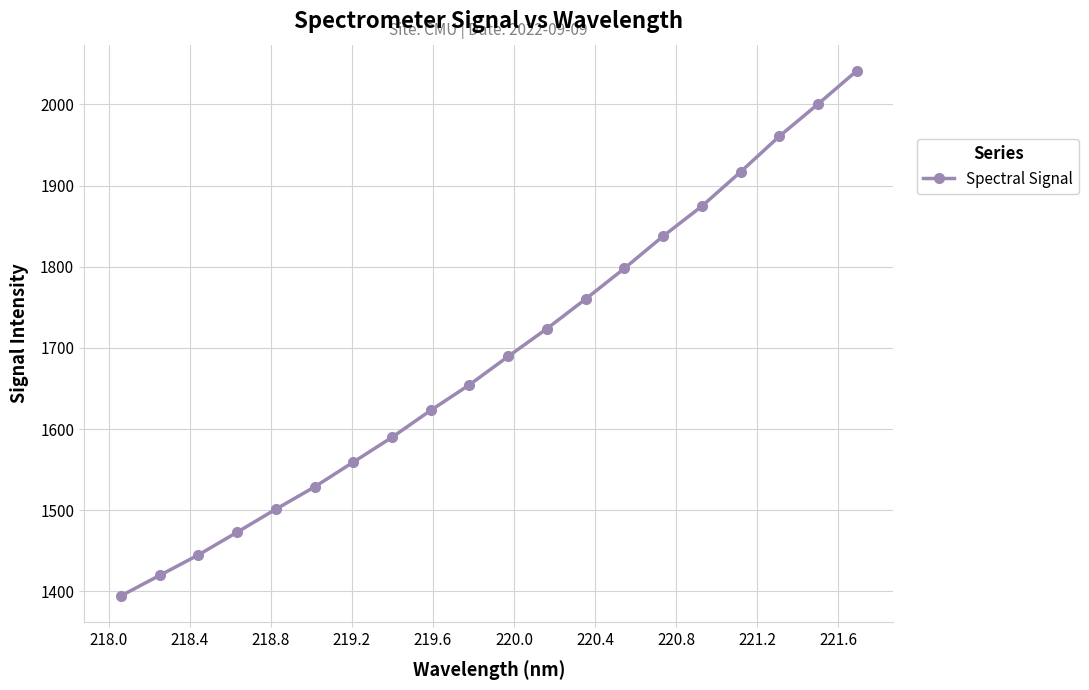

What is the smallest value displayed?

1394.5